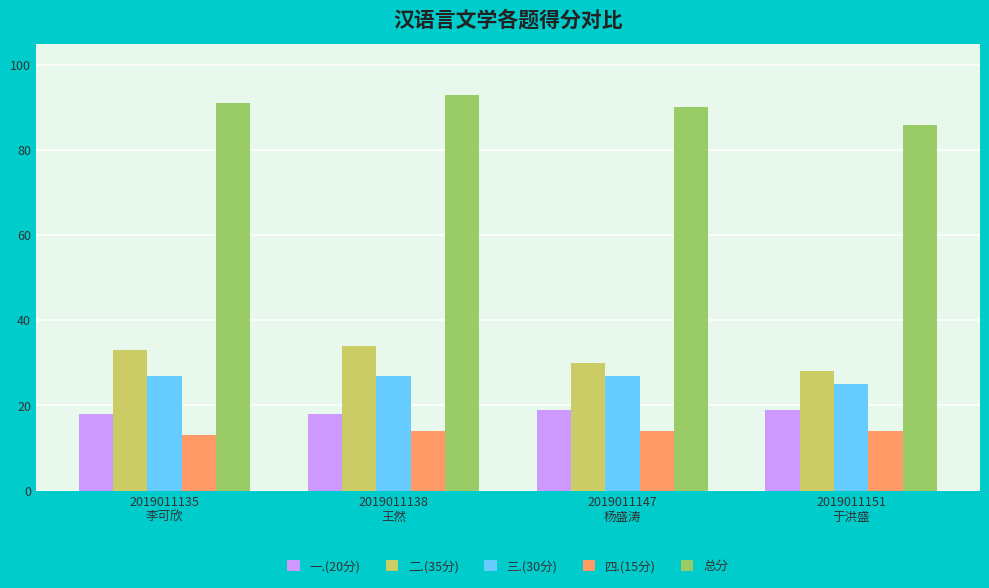

How many bars are there in each group?

5